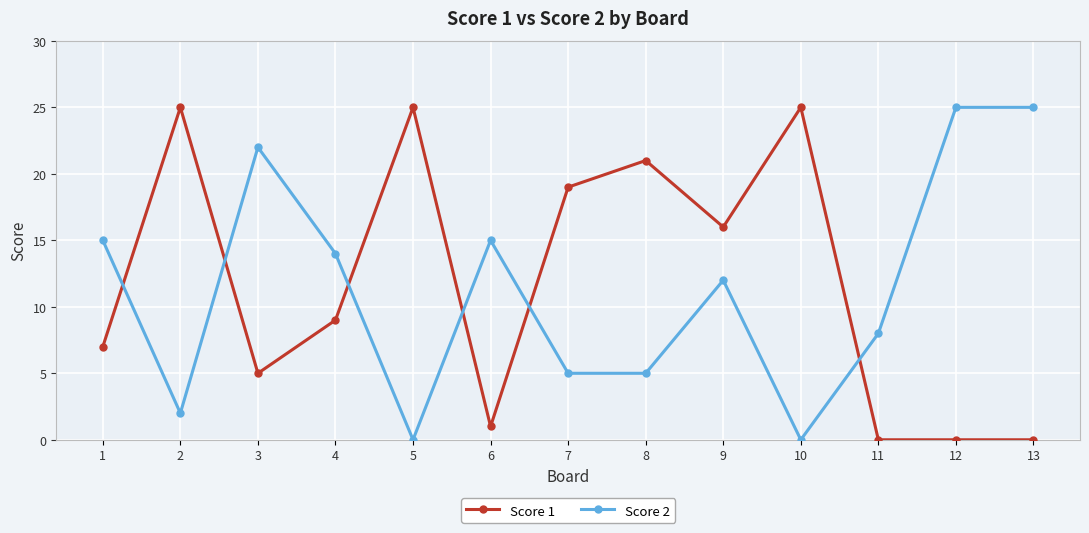

How many distinct data groups are displayed?

2